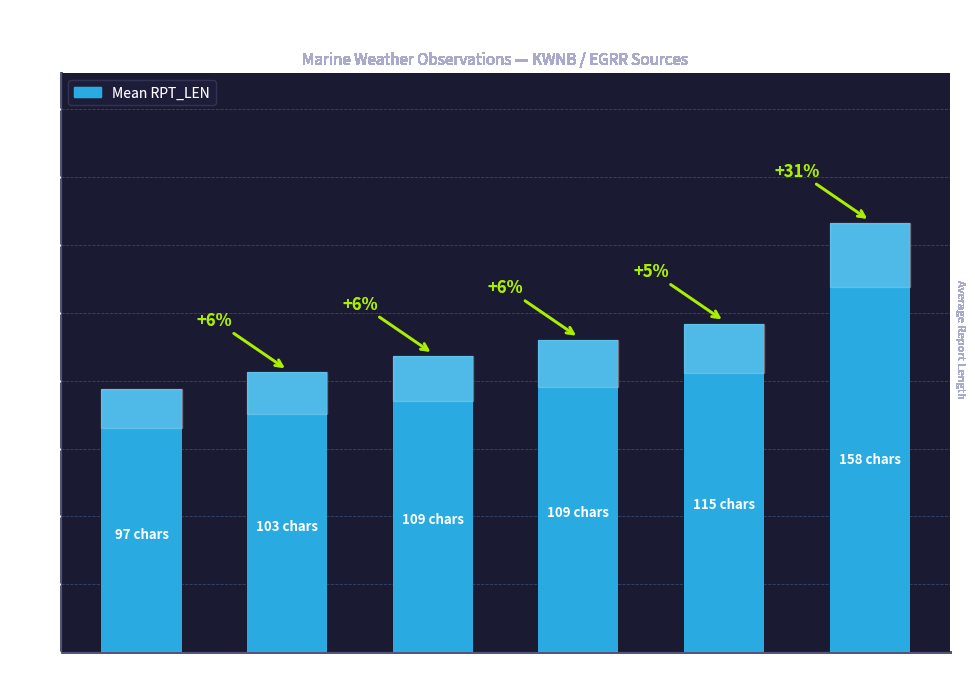

What is the sum of the values at VD/22 and VX/15?

261